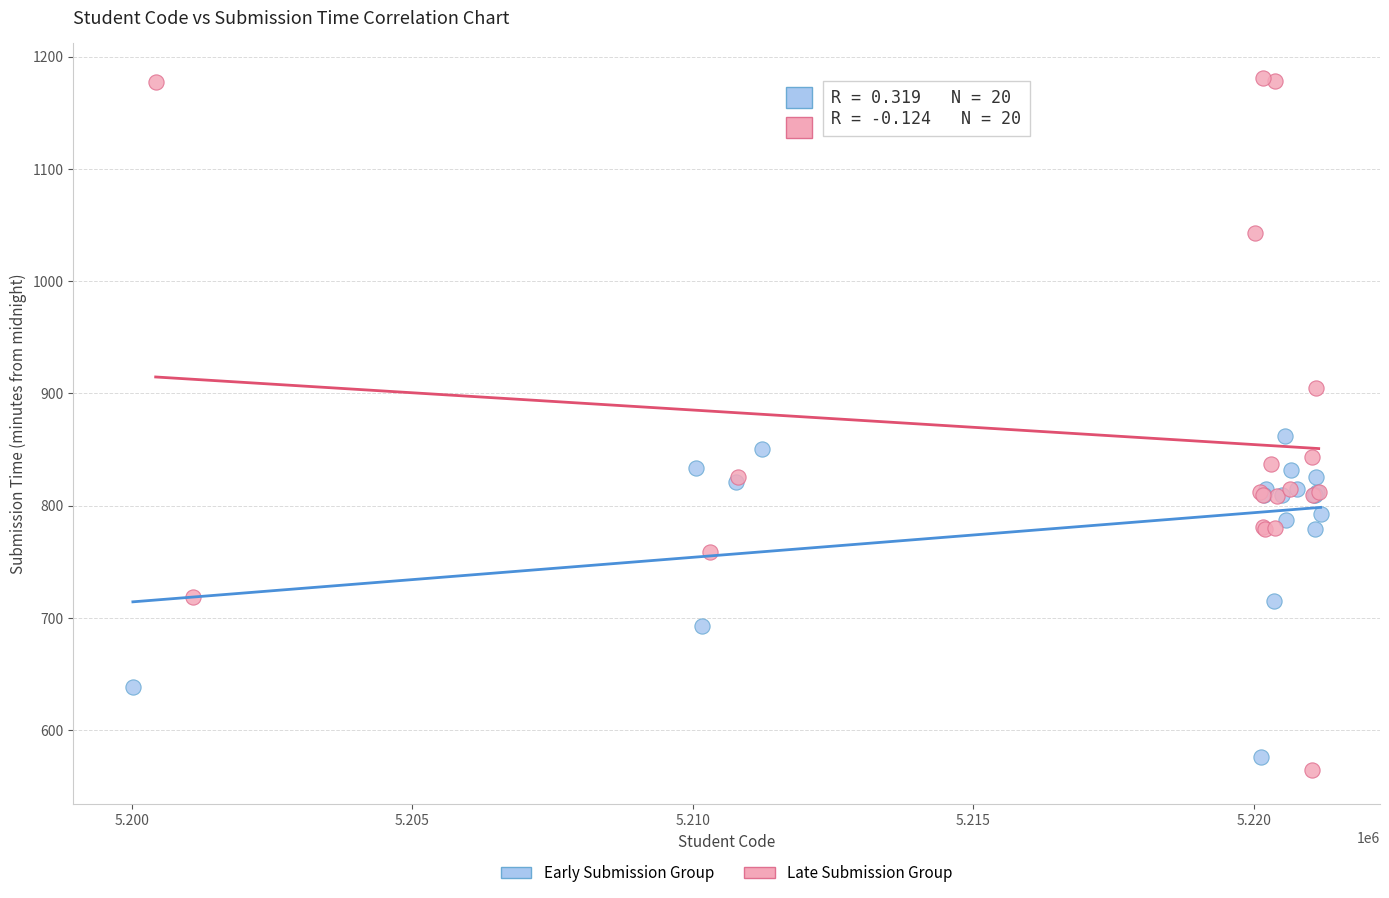

Which series contains the highest Y value?

Late Submission Group